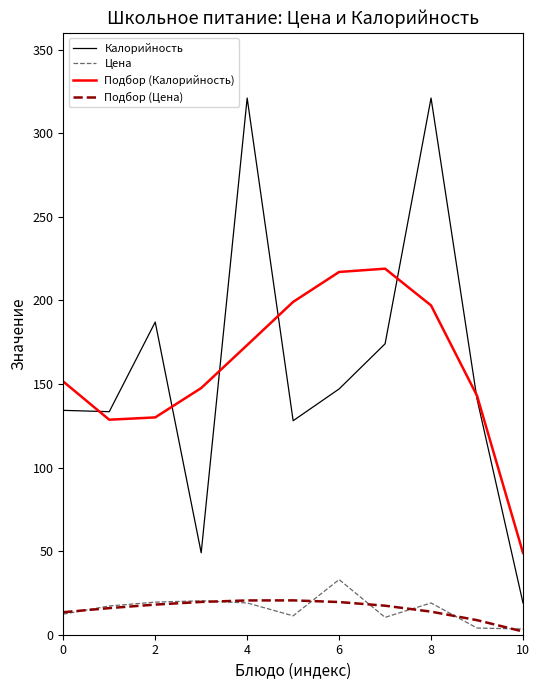

True or false: Подбор (Калорийность) and Цена intersect in this chart.

False